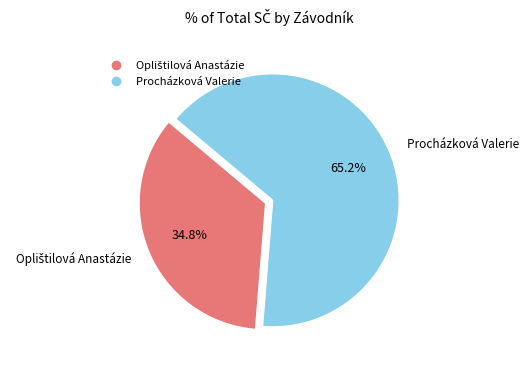

Which category accounts for the majority?

Procházková Valerie